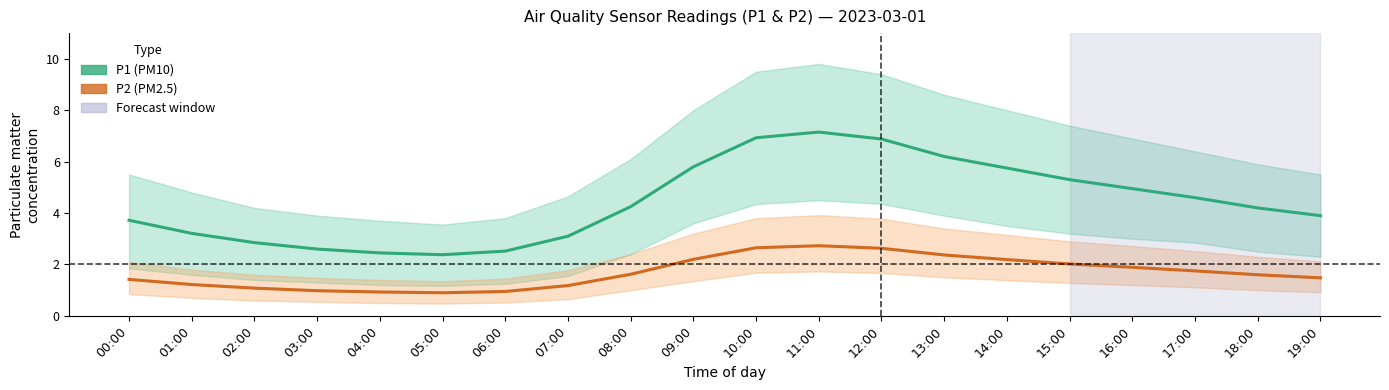

What is the total value across all series at 11:00?

9.9